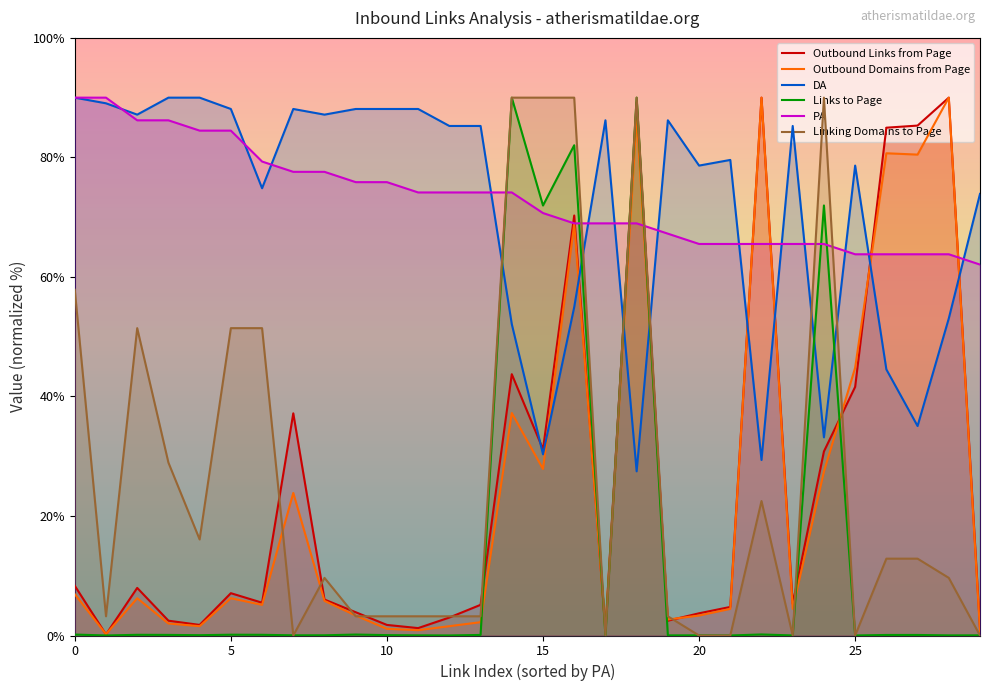

True or false: DA has more than 0 interior local peaks.

True